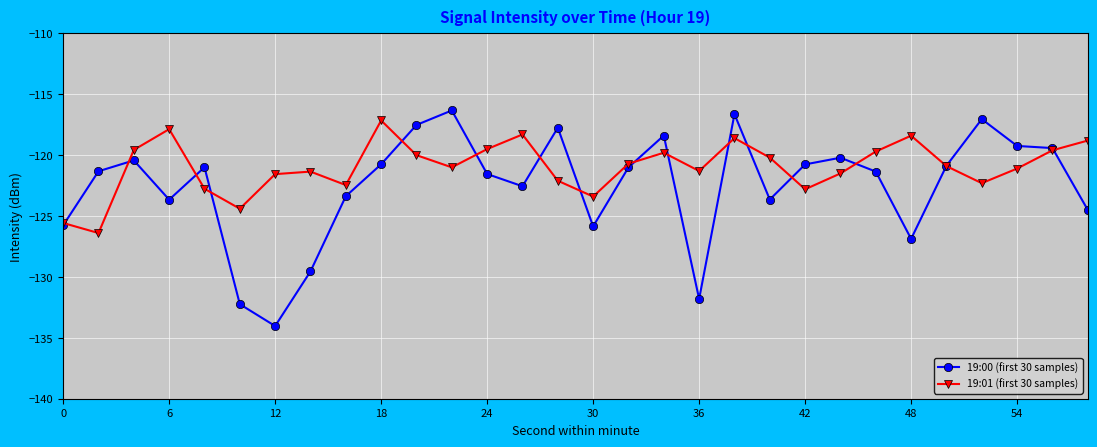

What is the average value of the 19:00 (first 30 samples) series?

-122.5